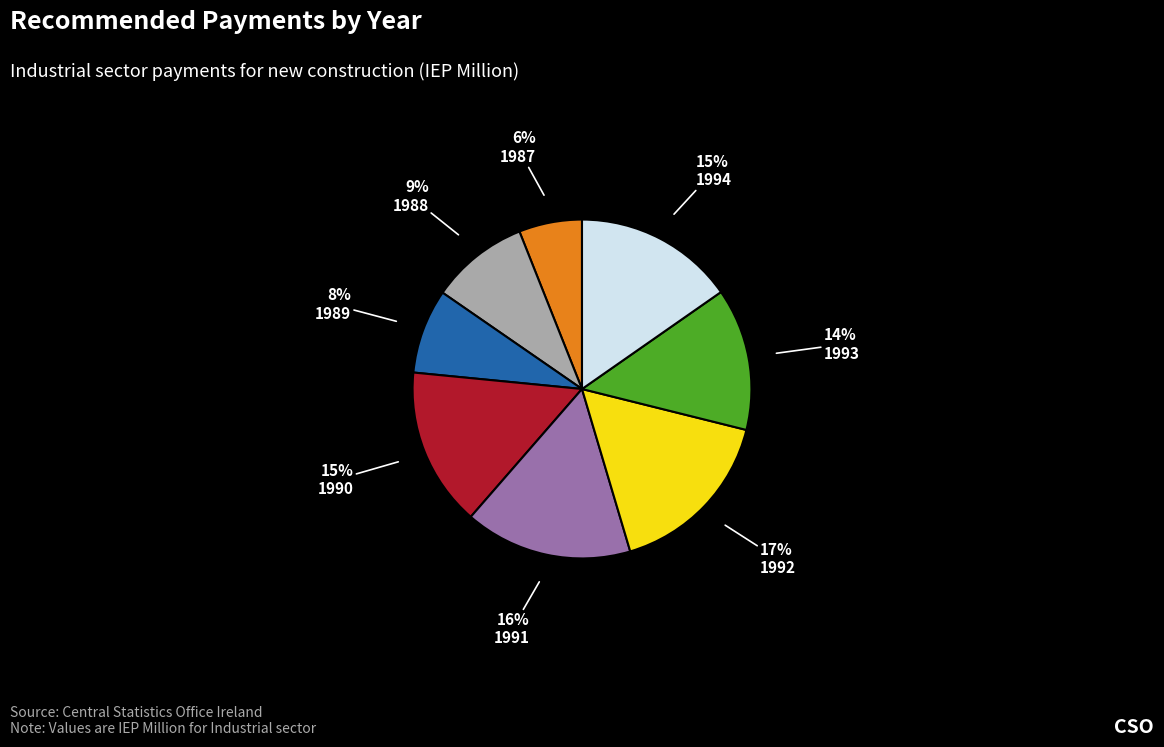

Which slice is the largest?

1992